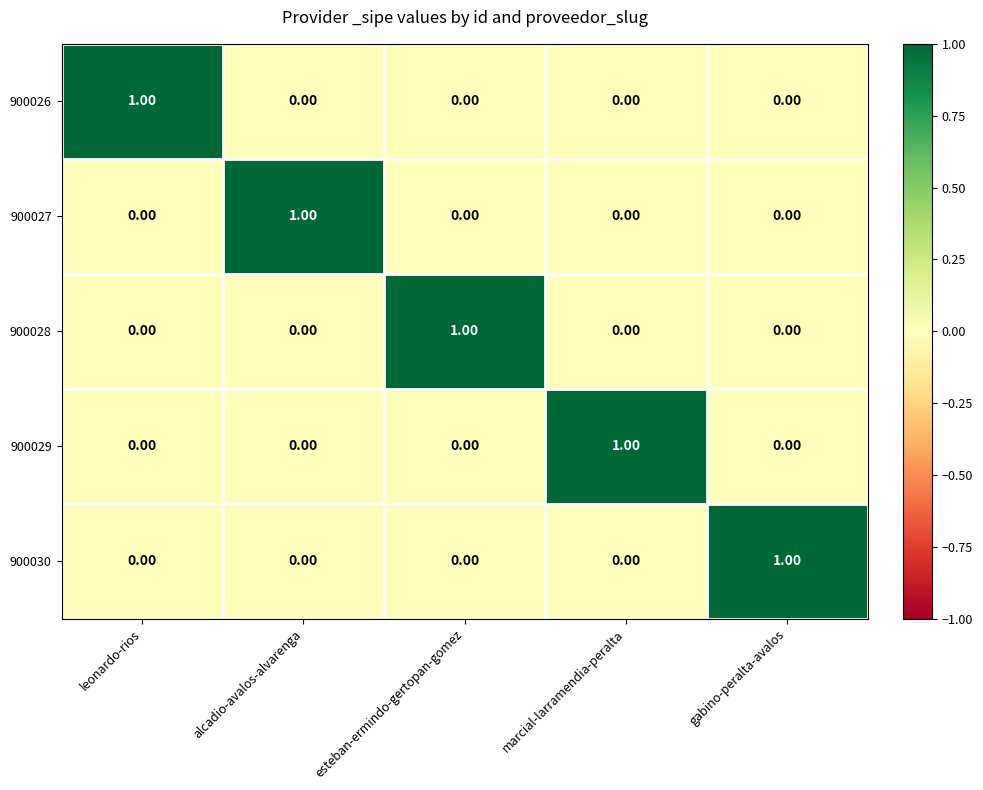

At which label does 900029 reach its peak?

marcial-larramendia-peralta